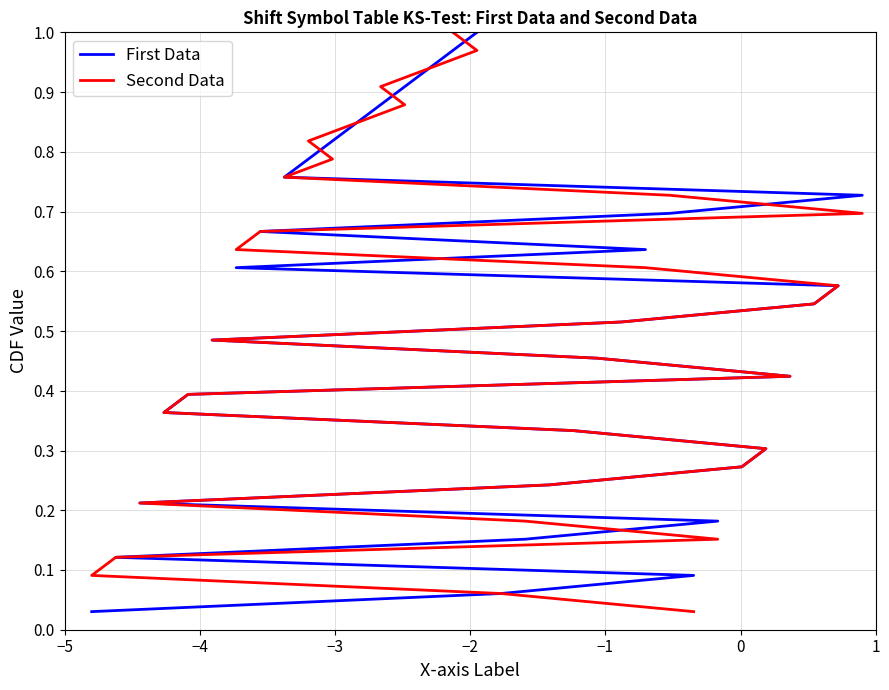

What is the value of the First Data point at the 28th from the left?

0.8